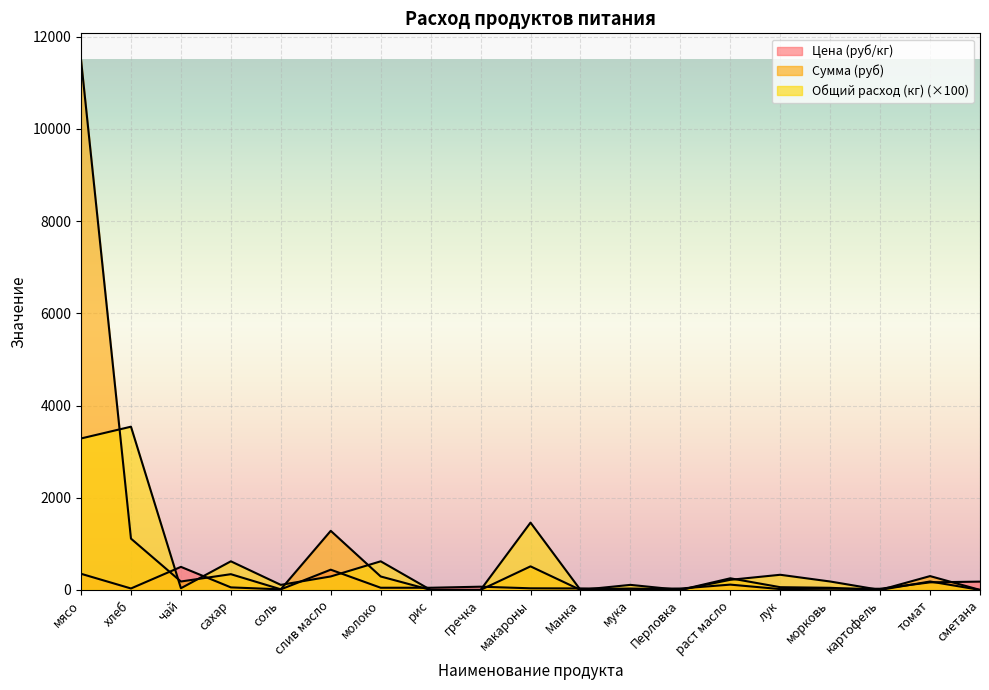

Which series has the largest total across all categories?

Сумма (руб)